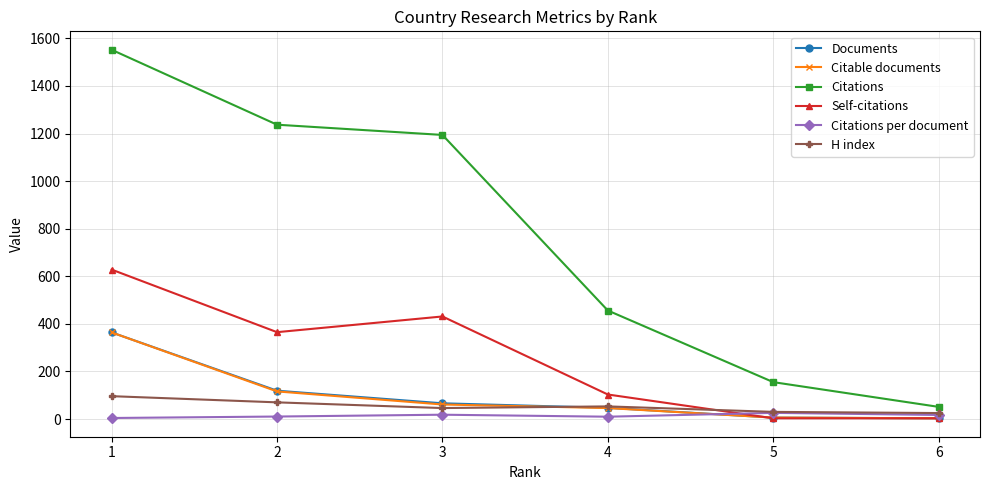

What is the total value across all series at 4?

714.7